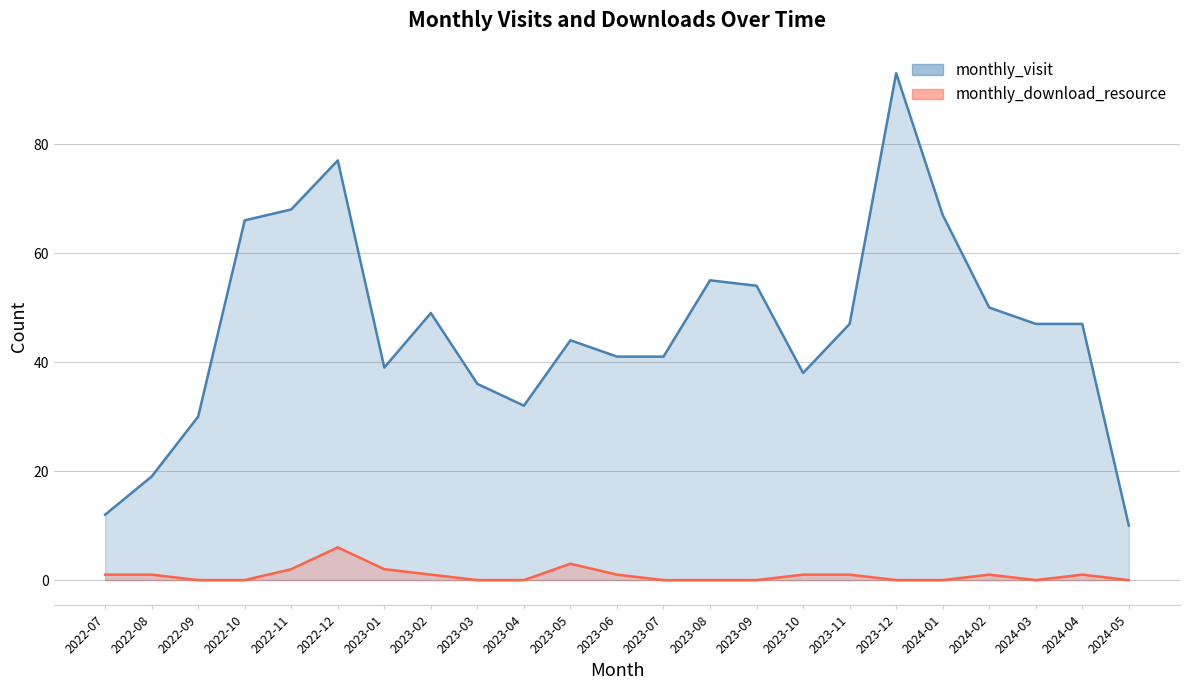

True or false: monthly_visit has a value of 134 at 2023-12.

False